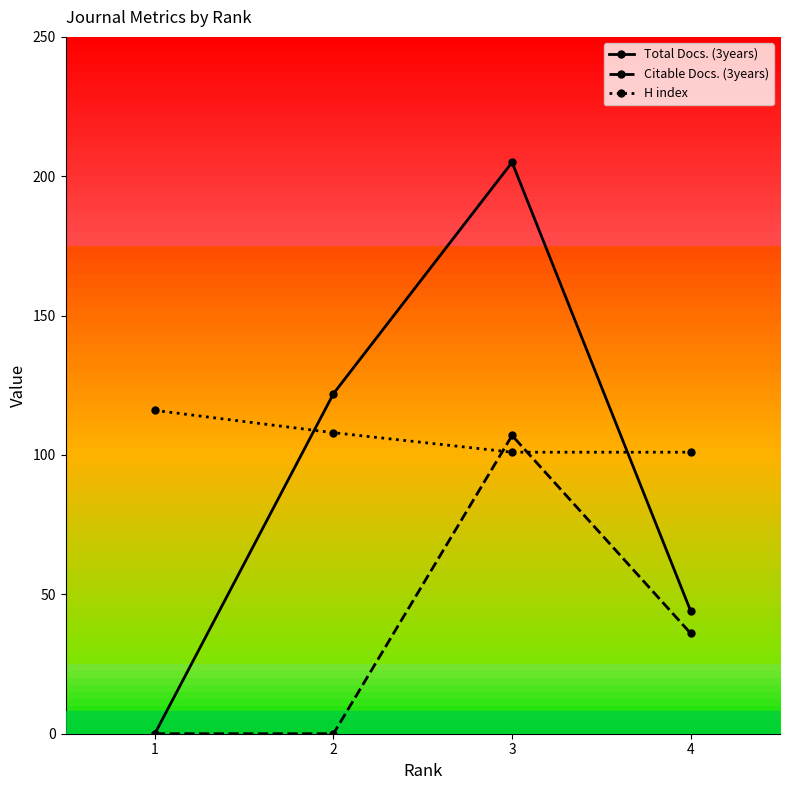

Rank the series by their maximum value, from lowest to highest.

Citable Docs. (3years), H index, Total Docs. (3years)